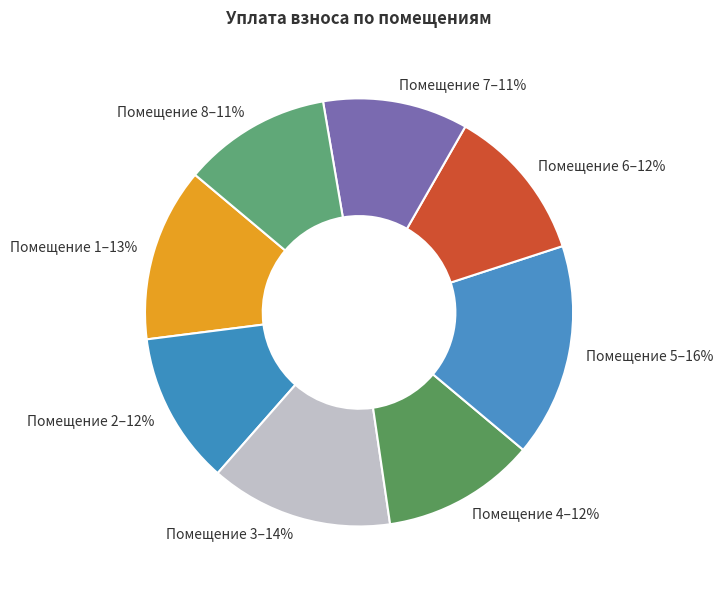

How many slices are in this pie chart?

8